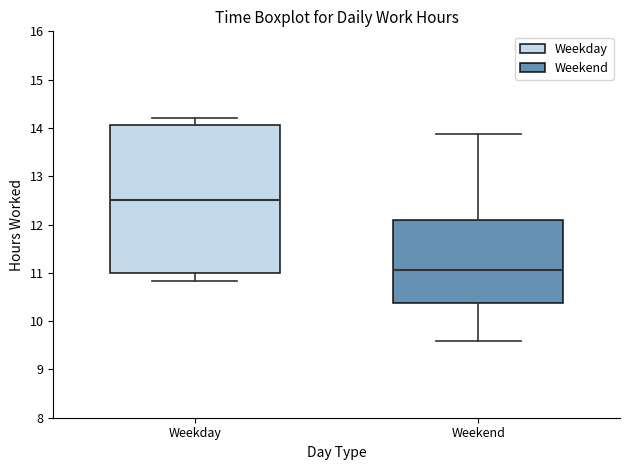

Comparing the boxes themselves (not the whiskers), which one is the tallest?

Weekday